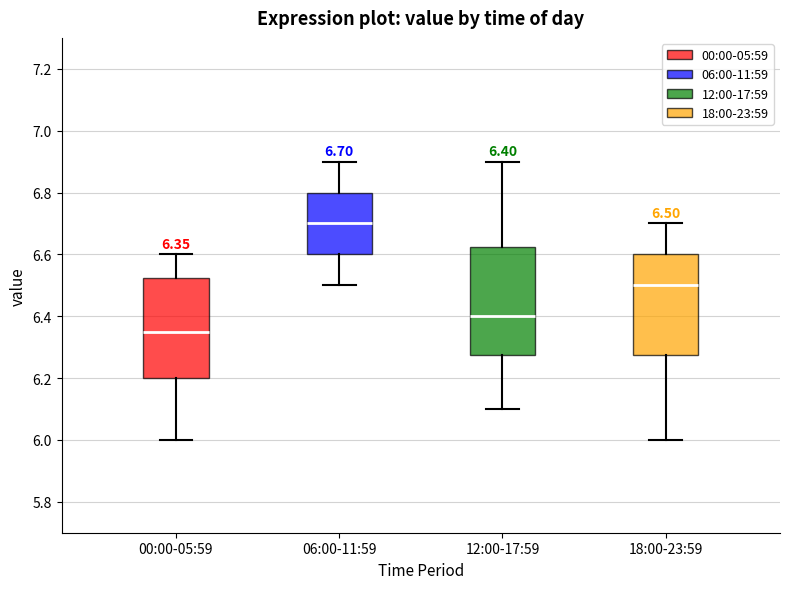

Which box is the tallest, from its lower edge to its upper edge?

12:00-17:59